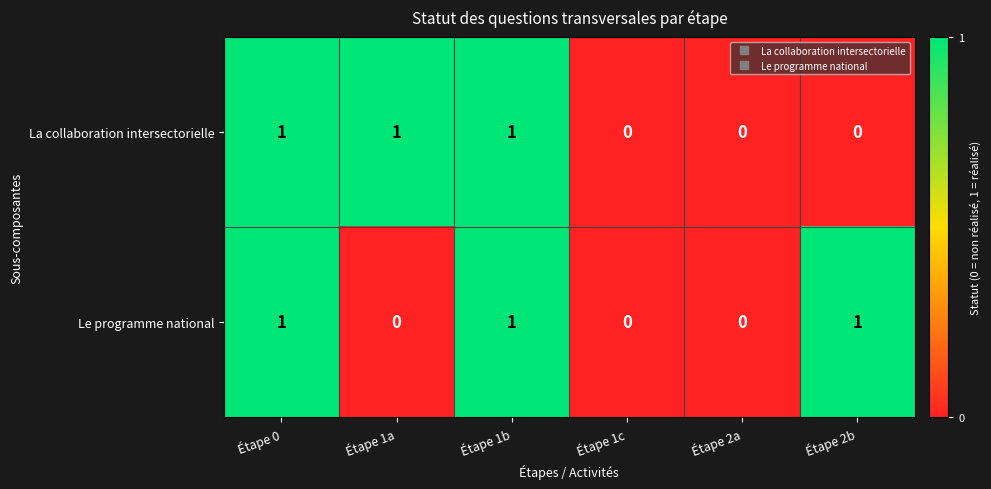

Reading left to right, extract all data points from this chart.

La collaboration intersectorielle: 1	1	1	0	0	0
Le programme national: 1	0	1	0	0	1